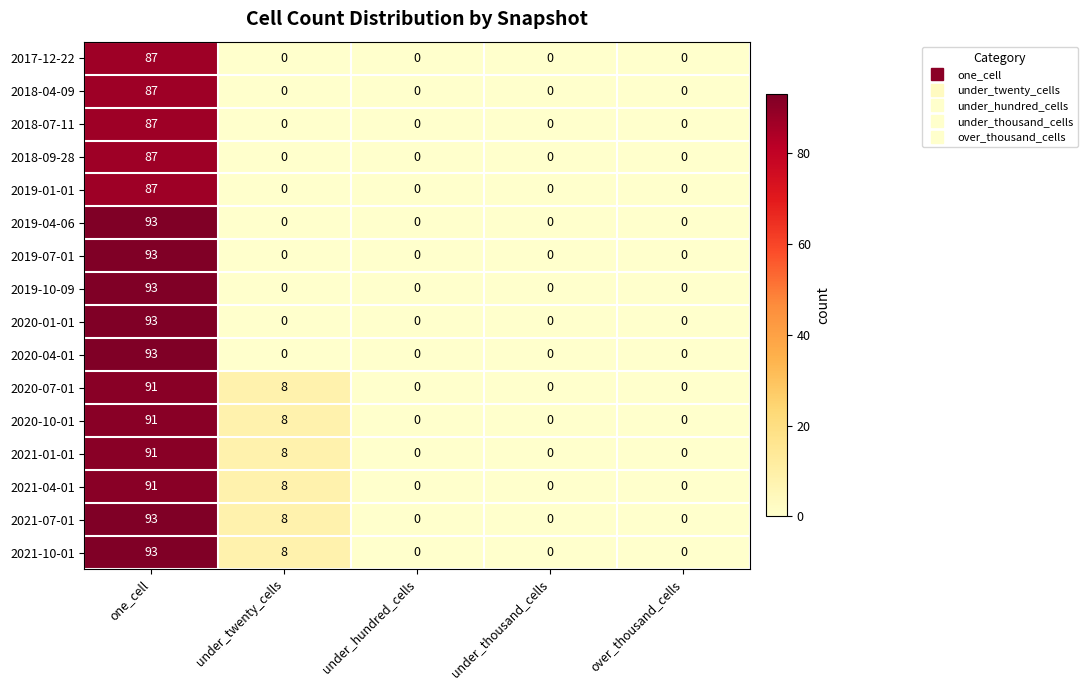

Is it true that 2020-07-01 equals 32 at under_hundred_cells?

False